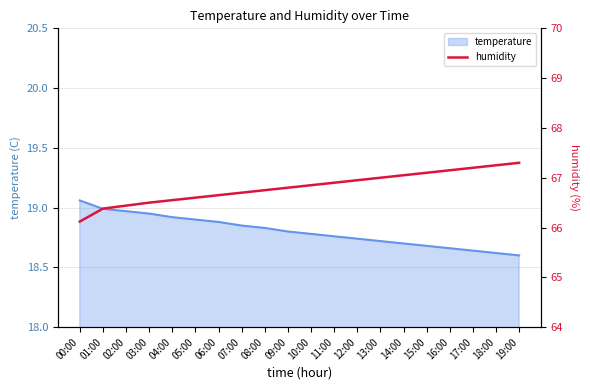

What value does the data have at 02:00?

66.4